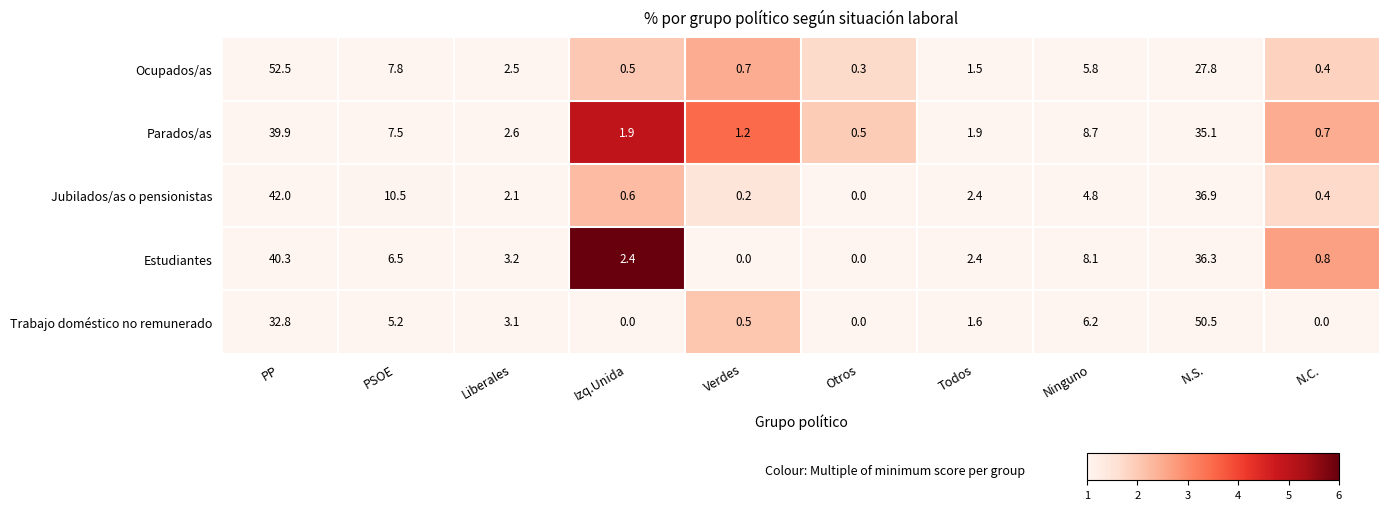

What is the difference between the highest and lowest values at Liberales?

1.1